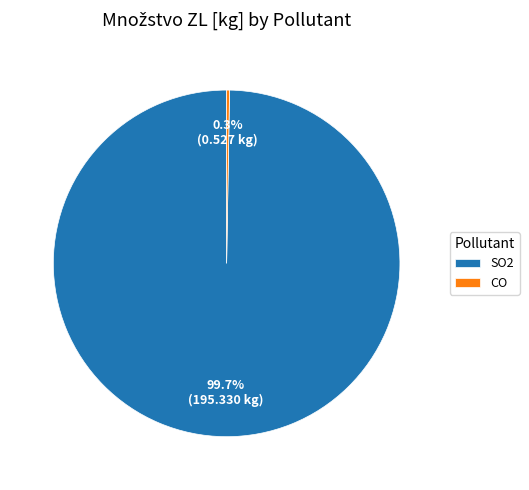

Which category has the biggest portion of the pie?

SO2